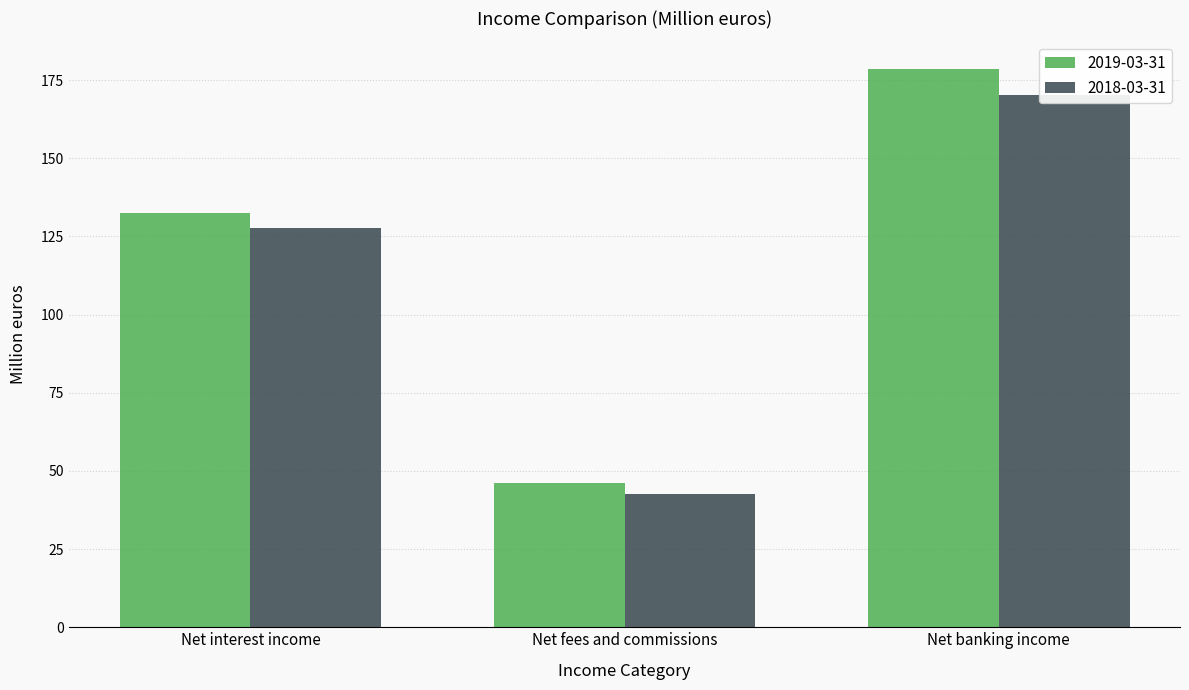

Reading left to right, list all the values displayed in this chart.

2019-03-31: Net interest income=132.4	Net fees and commissions=46.1	Net banking income=178.5
2018-03-31: Net interest income=127.7	Net fees and commissions=42.6	Net banking income=170.3